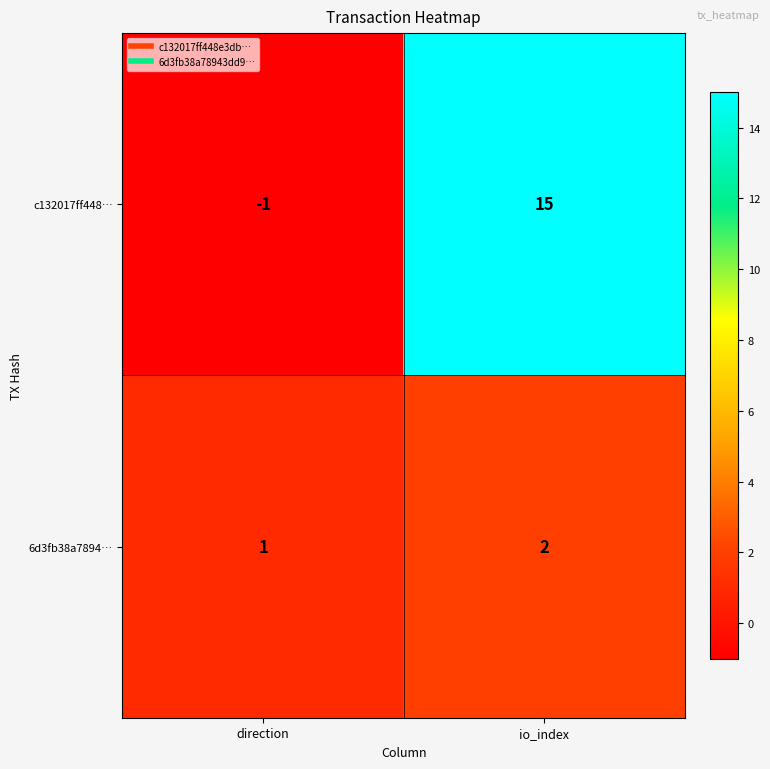

At which label is 6d3fb38a7894… closest to 1?

direction